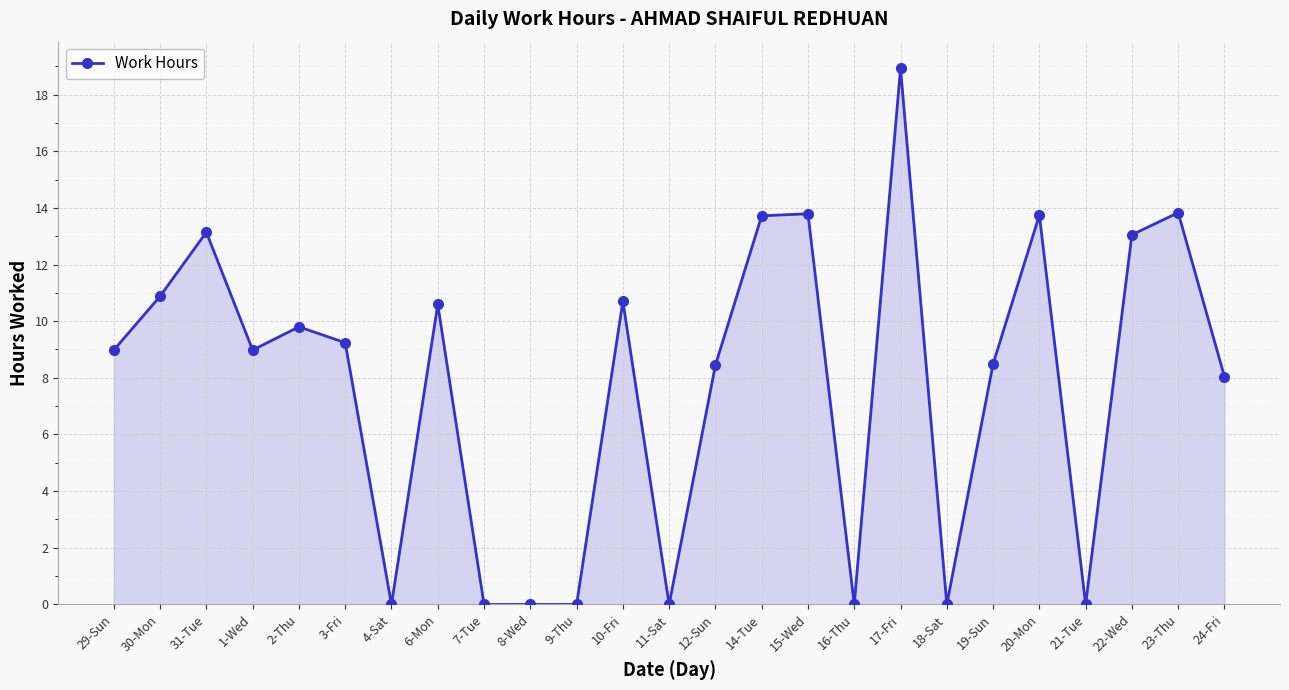

What is the difference between the values at 23-Thu and 4-Sat?

13.8